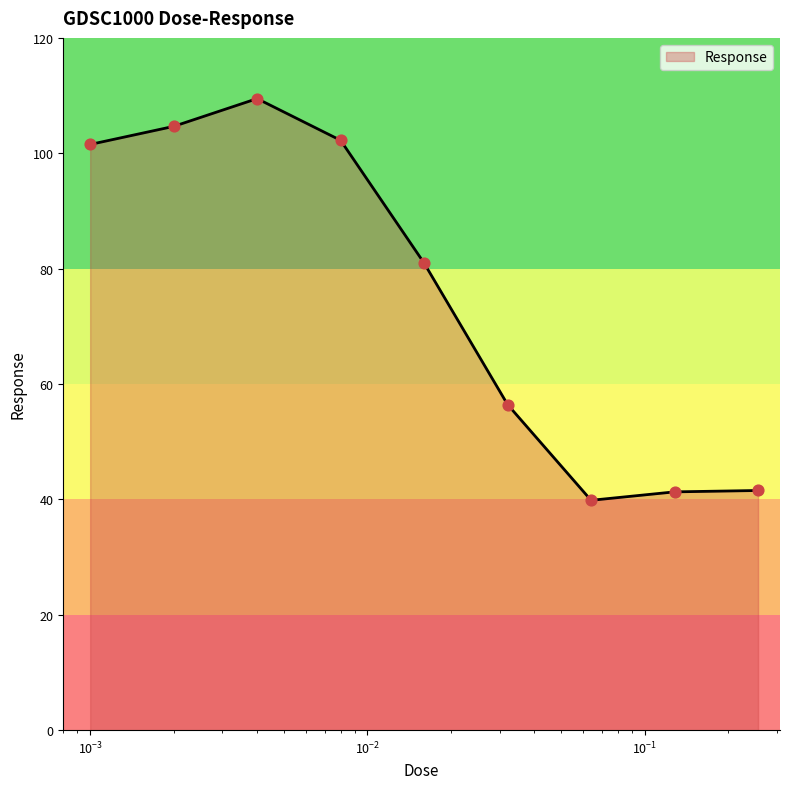

What is the difference between the maximum and minimum values?

69.6